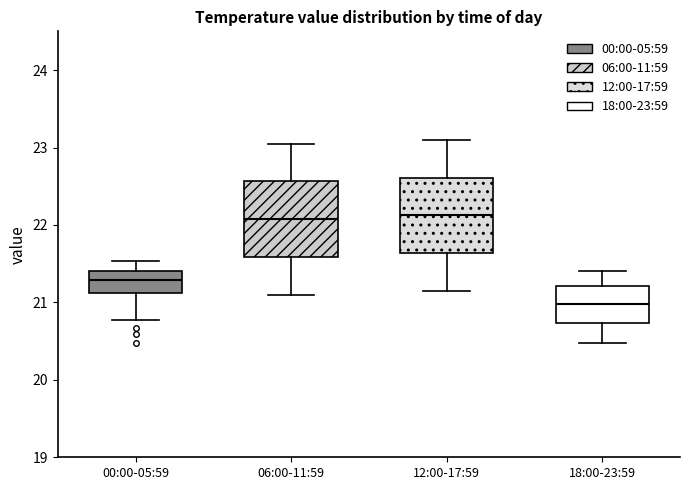

Reading left to right, transcribe this box plot: for each box, give where its median line is, the range the box spans, and where its two whiskers end, as read against the y-axis. The values are not printed on the chart, so give them approximately, as read against the axis.

00:00-05:59: median 21.3, box 21.1 to 21.4, whiskers 20.8 to 21.5
06:00-11:59: median 22.1, box 21.6 to 22.6, whiskers 21.1 to 23.1
12:00-17:59: median 22.1, box 21.6 to 22.6, whiskers 21.2 to 23.1
18:00-23:59: median 21.0, box 20.7 to 21.2, whiskers 20.5 to 21.4